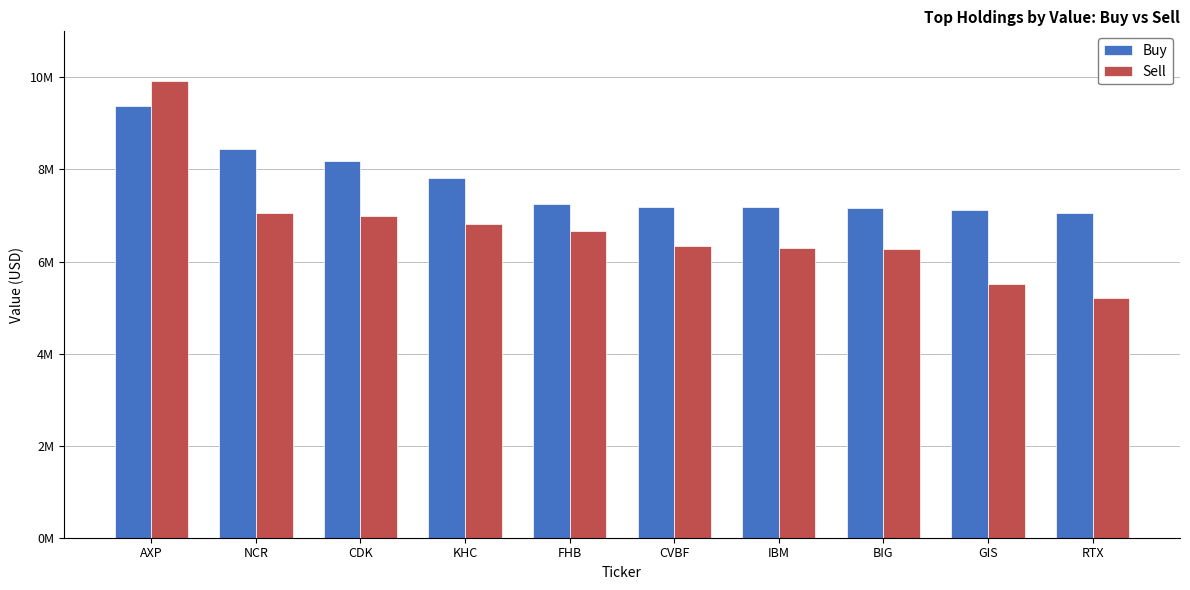

Rank the series at RTX from lowest to highest value.

Sell, Buy